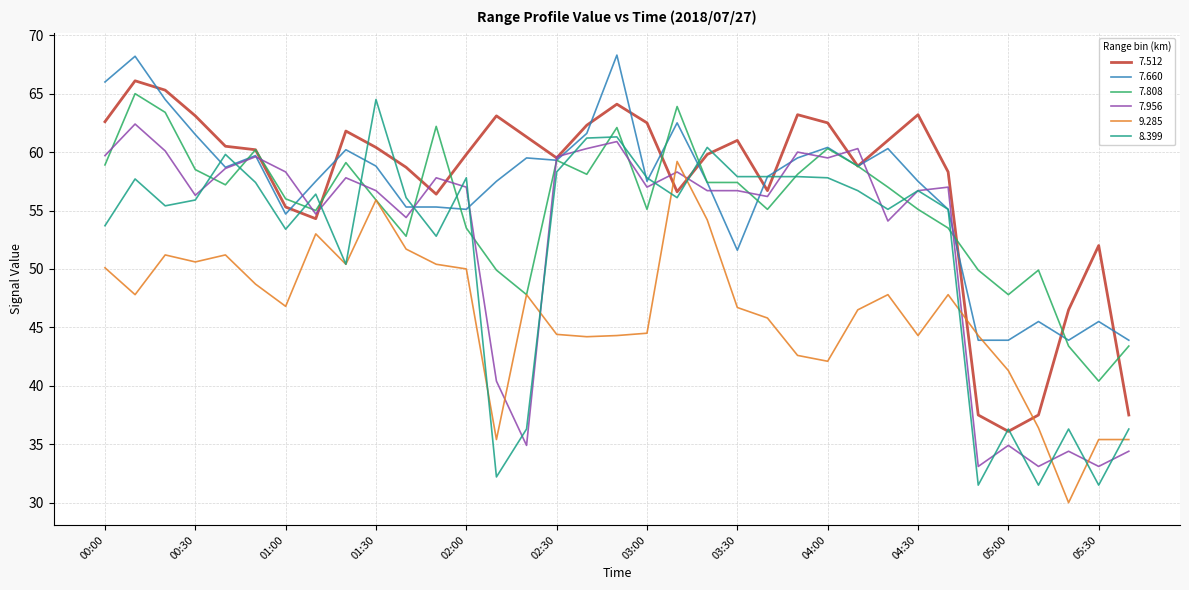

How many series are shown in this chart?

6